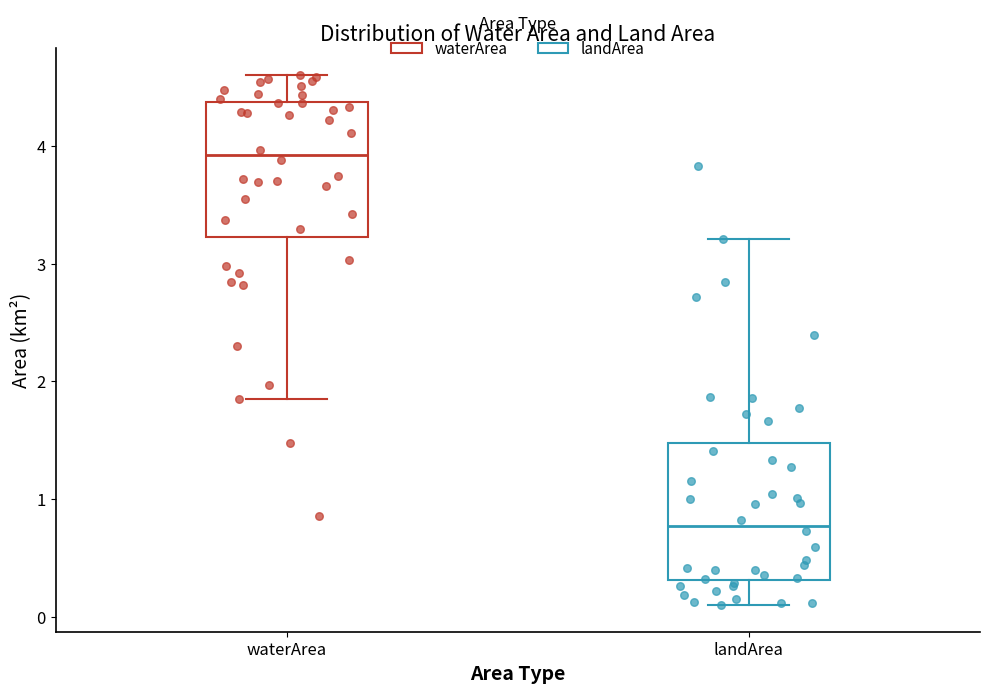

Reading left to right, read every box against the y-axis: the position of its median line, the range the box covers, and the ends of its whiskers. The values are not printed on the chart, so give them approximately, as read against the axis.

waterArea: median 3.9, box 3.2 to 4.4, whiskers 1.9 to 4.6
landArea: median 0.8, box 0.3 to 1.5, whiskers 0.1 to 3.2